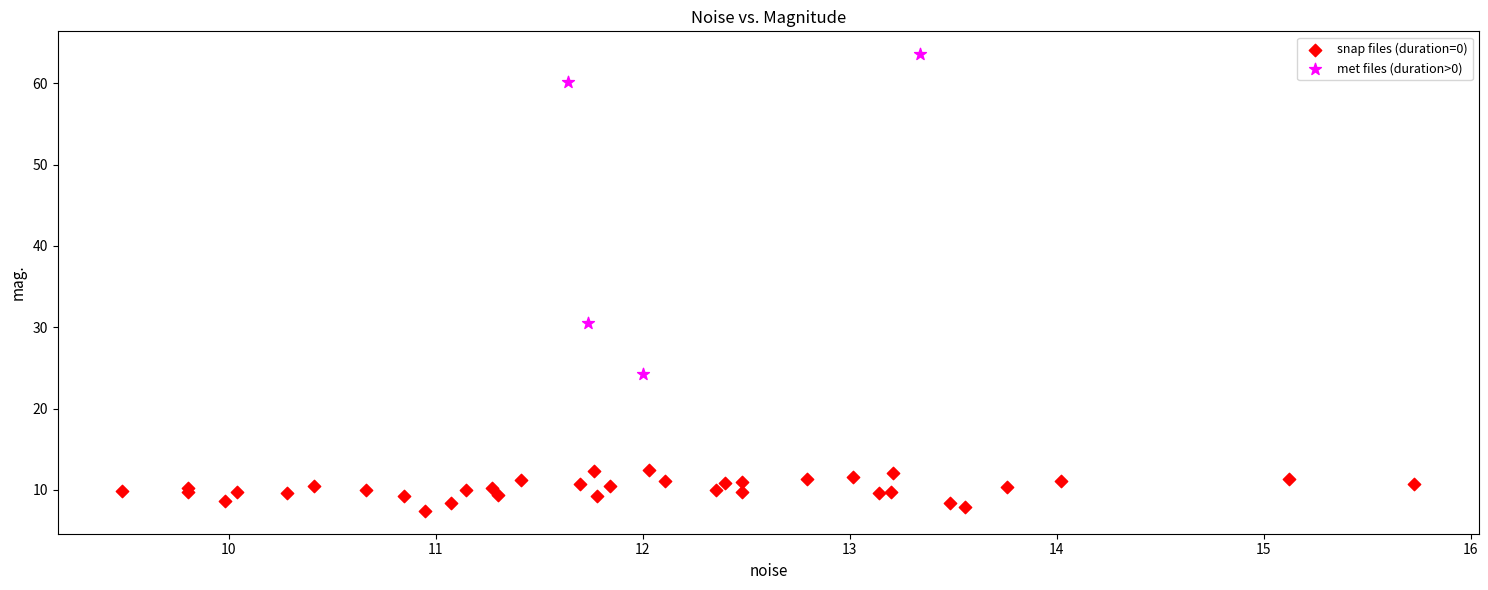

Which series has the widest spread of Y values?

met files (duration>0)